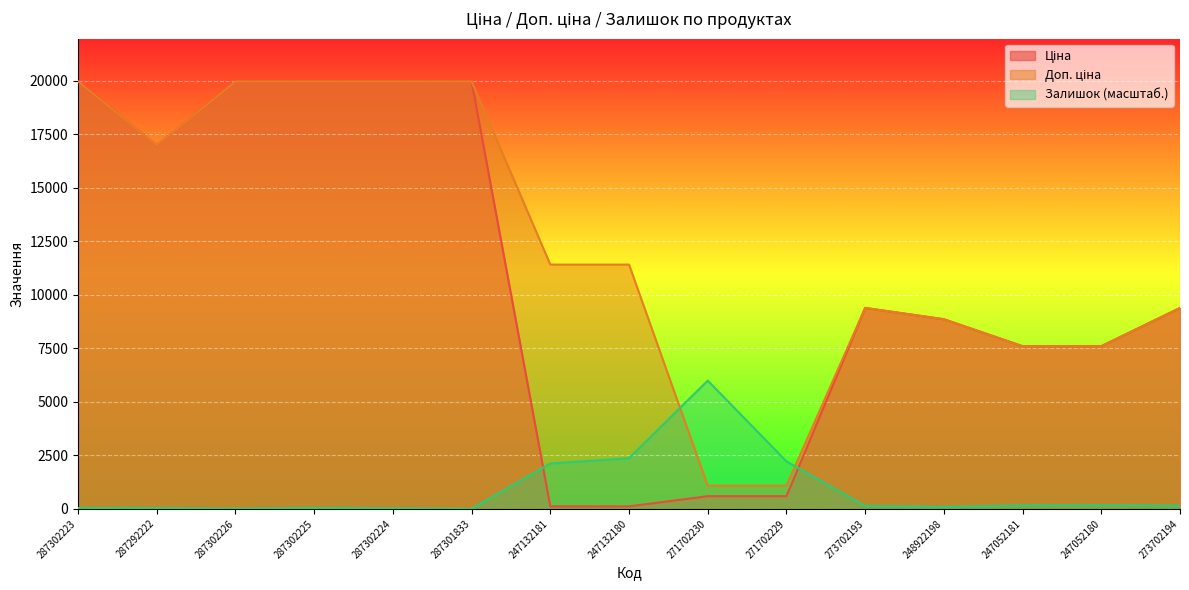

Where does the Доп. ціна series first go above 11410?

287302223